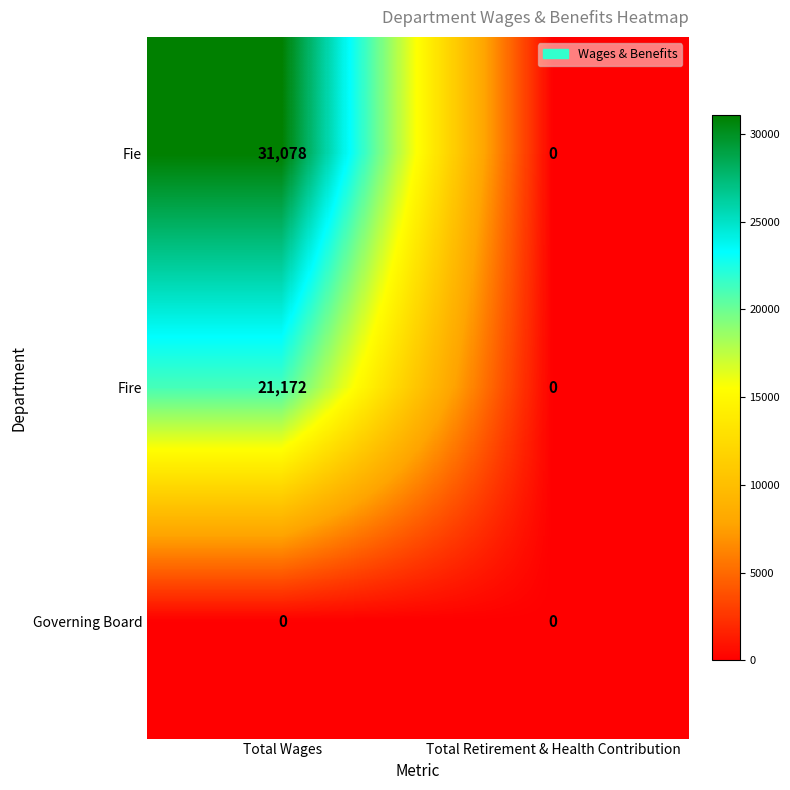

Which series has the widest spread of values?

Fie